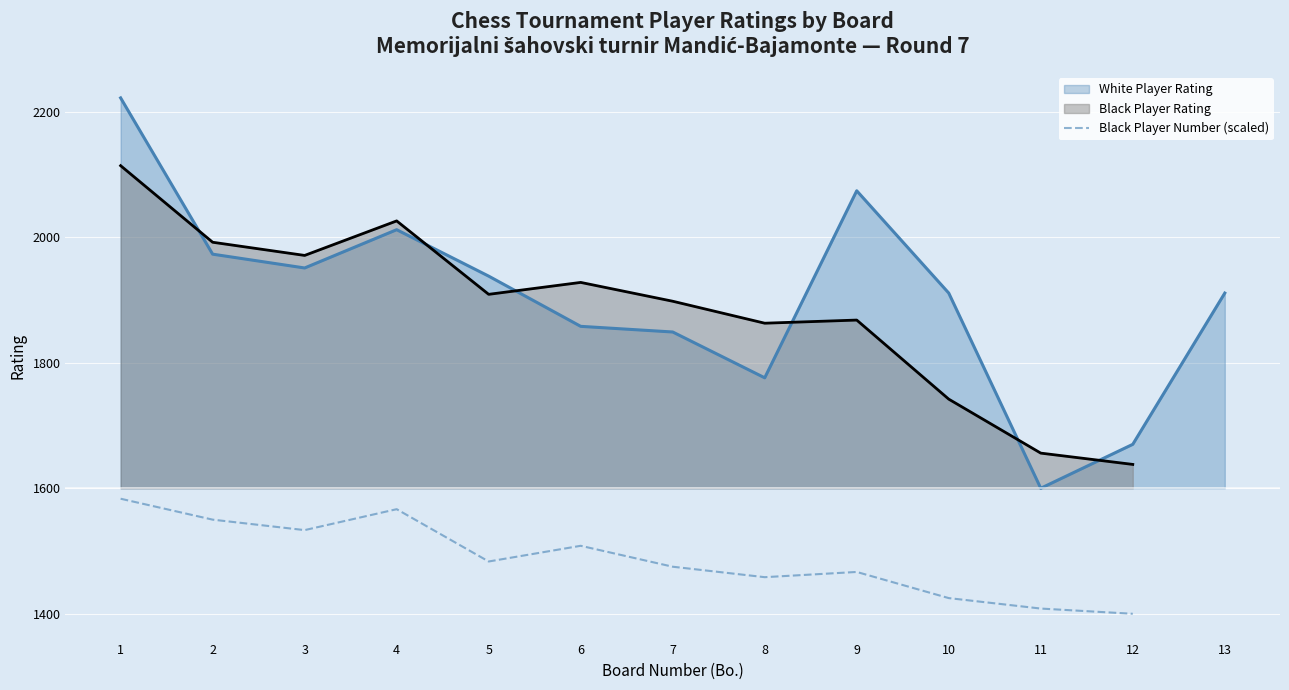

Is it true that the value at 7 is 1475.0?

True